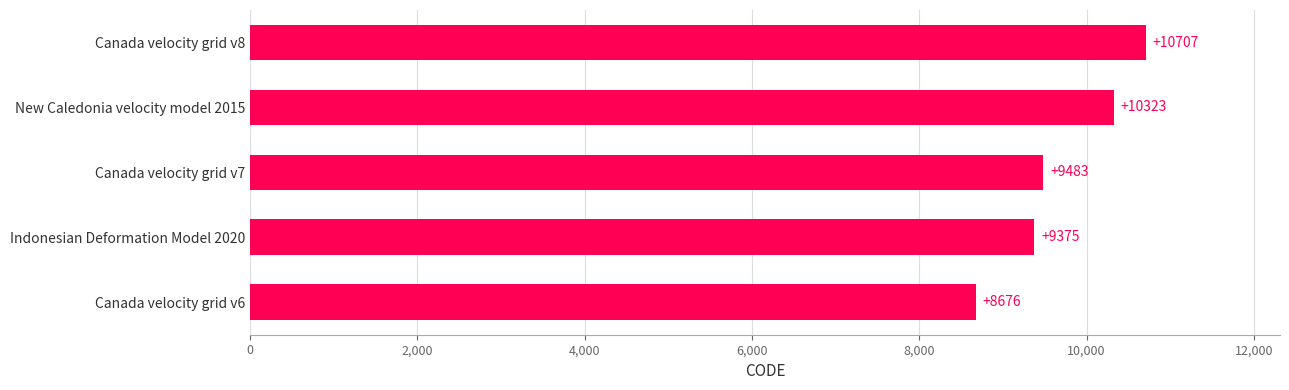

Rank the categories by value from lowest to highest.

Canada velocity grid v6, Indonesian Deformation Model 2020, Canada velocity grid v7, New Caledonia velocity model 2015, Canada velocity grid v8